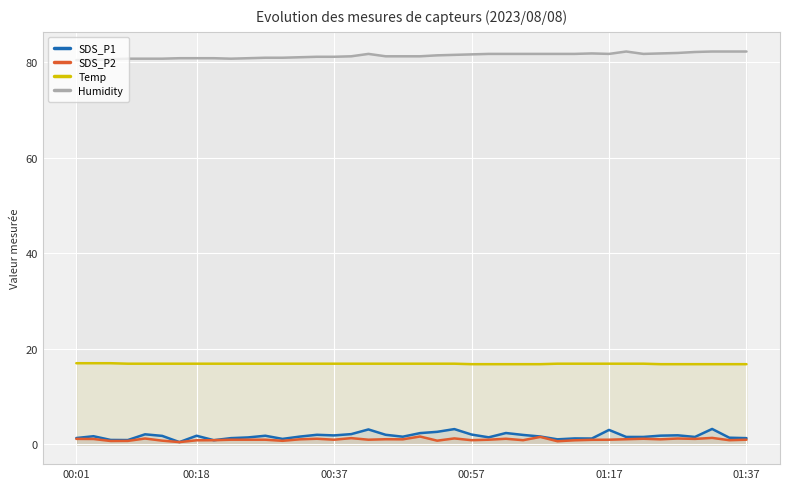

Which series has the widest spread of values?

SDS_P1